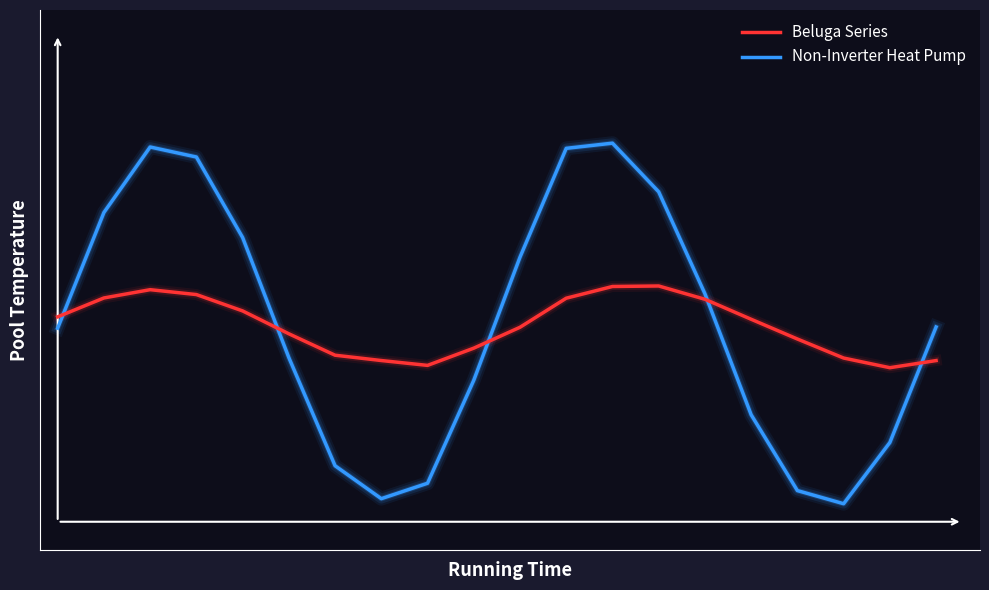

Rank the series by their maximum value, from lowest to highest.

Beluga Series, Non-Inverter Heat Pump